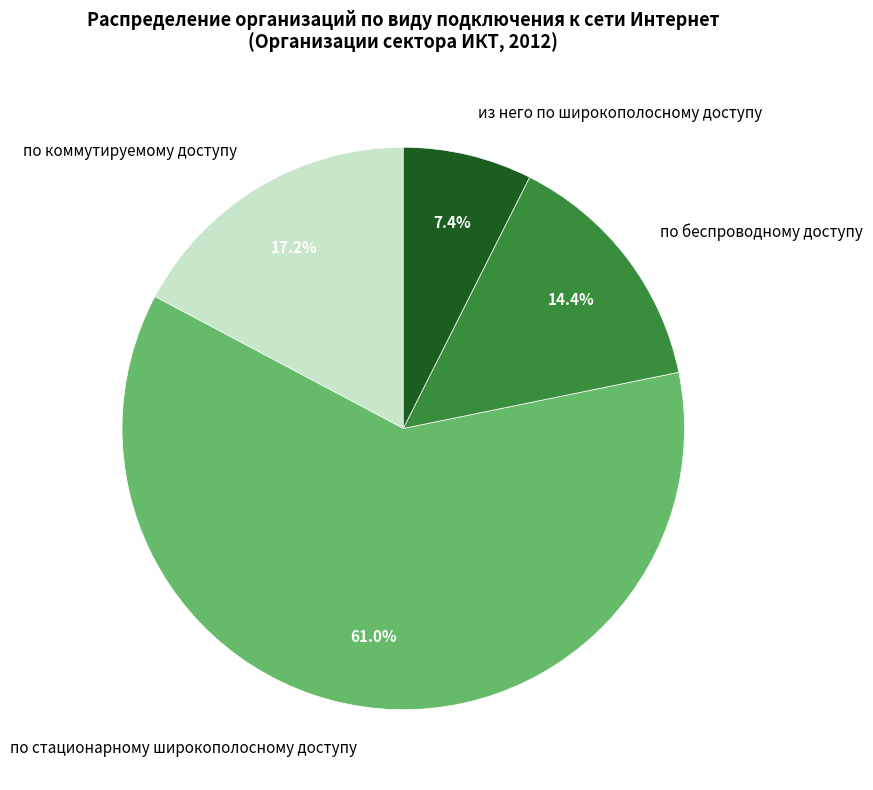

Which category has the smallest portion of the pie?

из него по широкополосному доступу